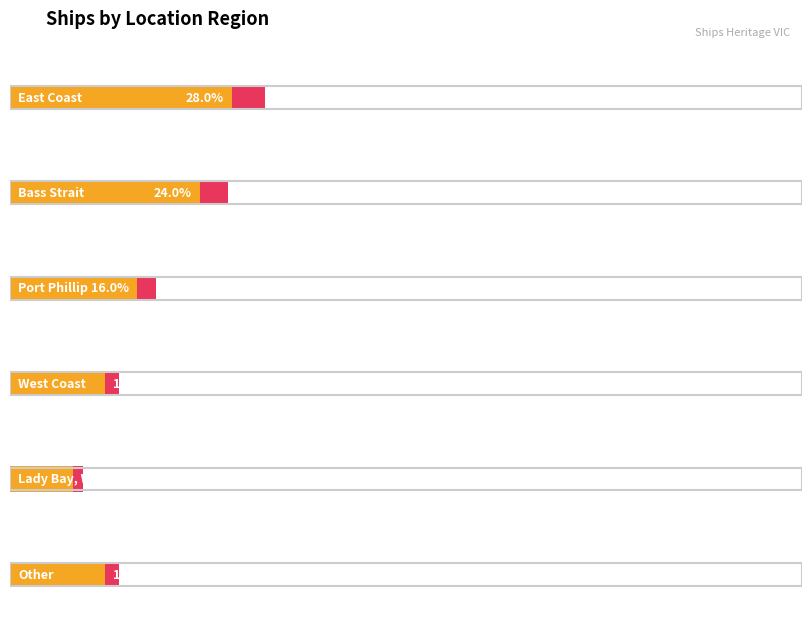

Rank the categories by value from lowest to highest.

Lady Bay, Warrnambool, West Coast, Other, Port Phillip, Bass Strait, East Coast